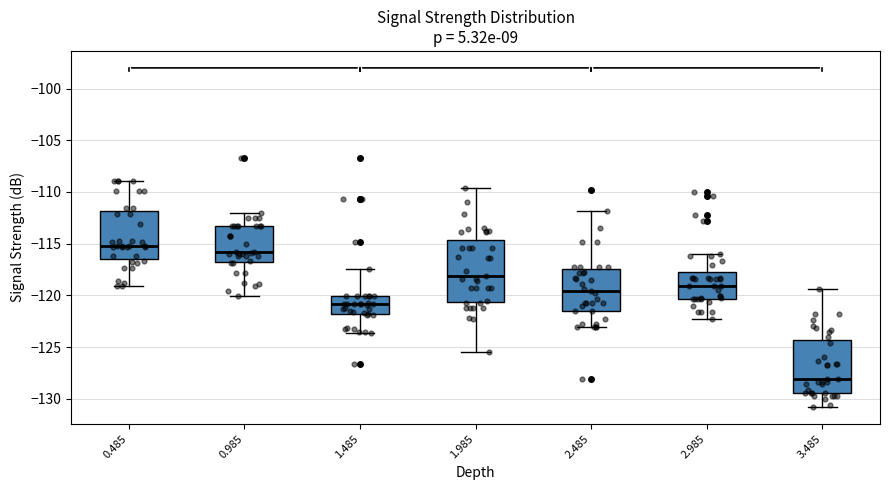

Reading left to right, read every box against the y-axis: the position of its median line, the range the box covers, and the ends of its whiskers. The values are not printed on the chart, so give them approximately, as read against the axis.

0.485: median -115.0, box -116.5 to -112.0, whiskers -119.0 to -109.0
0.985: median -116.0, box -117.0 to -113.5, whiskers -120.0 to -112.0
1.485: median -121.0, box -122.0 to -120.0, whiskers -123.5 to -117.5
1.985: median -118.0, box -120.5 to -114.5, whiskers -125.5 to -109.5
2.485: median -119.5, box -121.5 to -117.5, whiskers -123.0 to -112.0
2.985: median -119.0, box -120.5 to -117.5, whiskers -122.5 to -116.0
3.485: median -128.0, box -129.5 to -124.5, whiskers -131.0 to -119.5